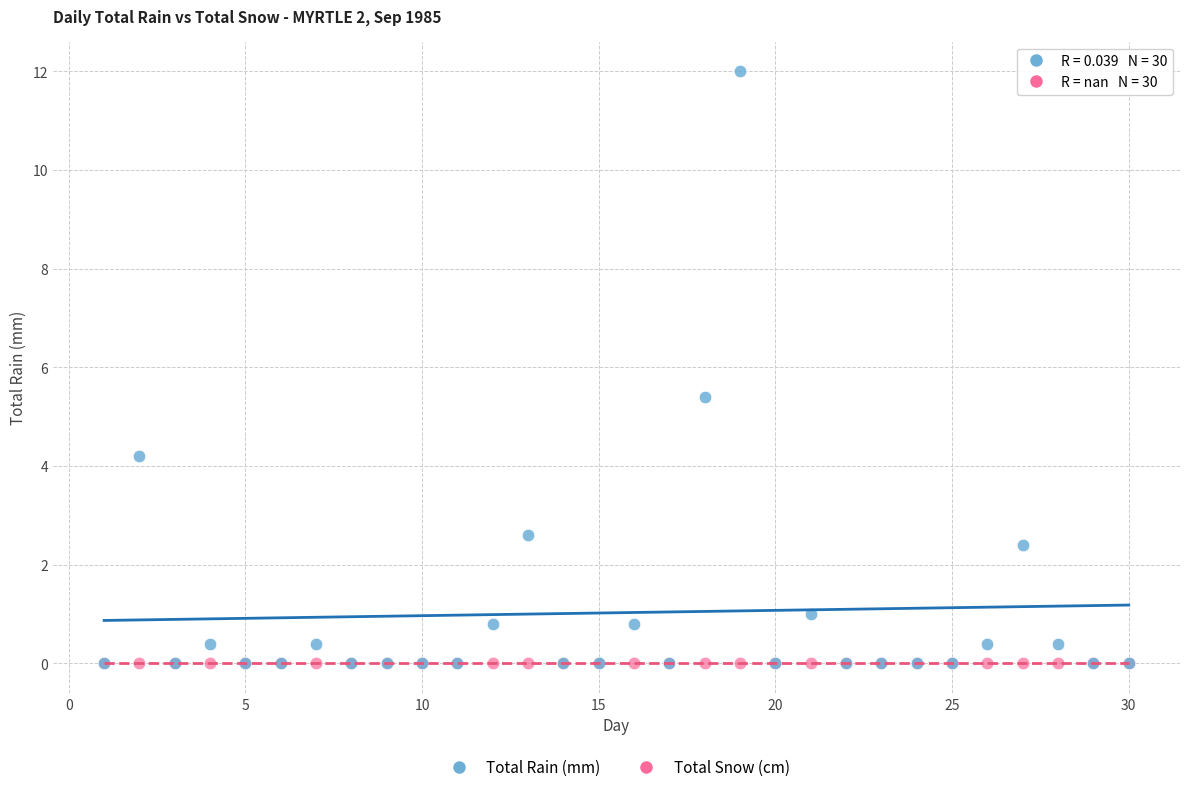

In the Total Rain (mm) series, what Y value is closest to 6?

5.4